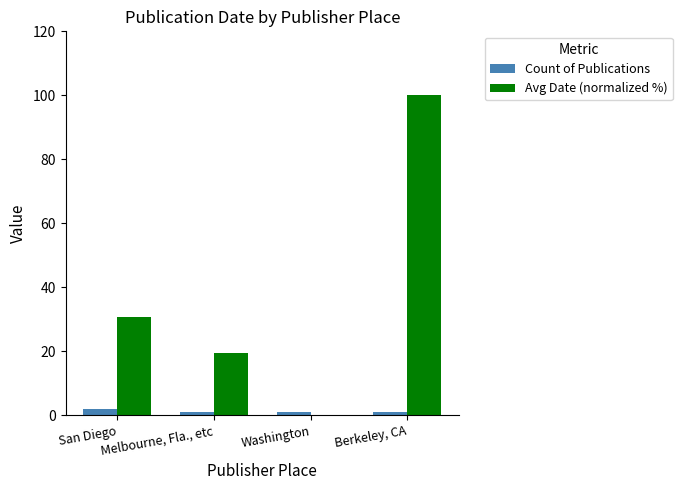

Between San Diego and Berkeley, CA, which series saw the biggest shift?

Avg Date (normalized %)